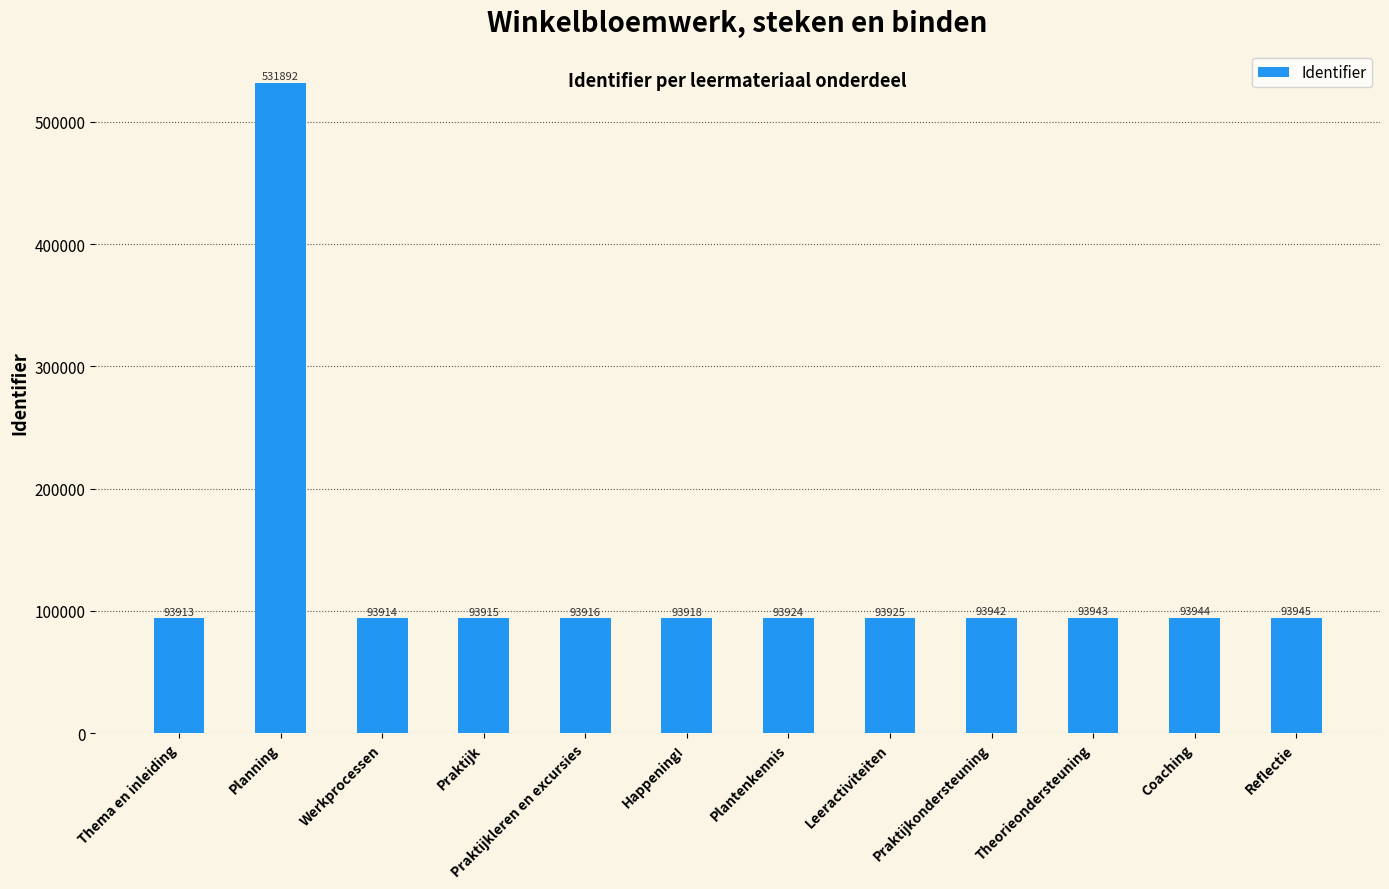

Between Praktijkleren en excursies and Leeractiviteiten, which is larger?

Leeractiviteiten